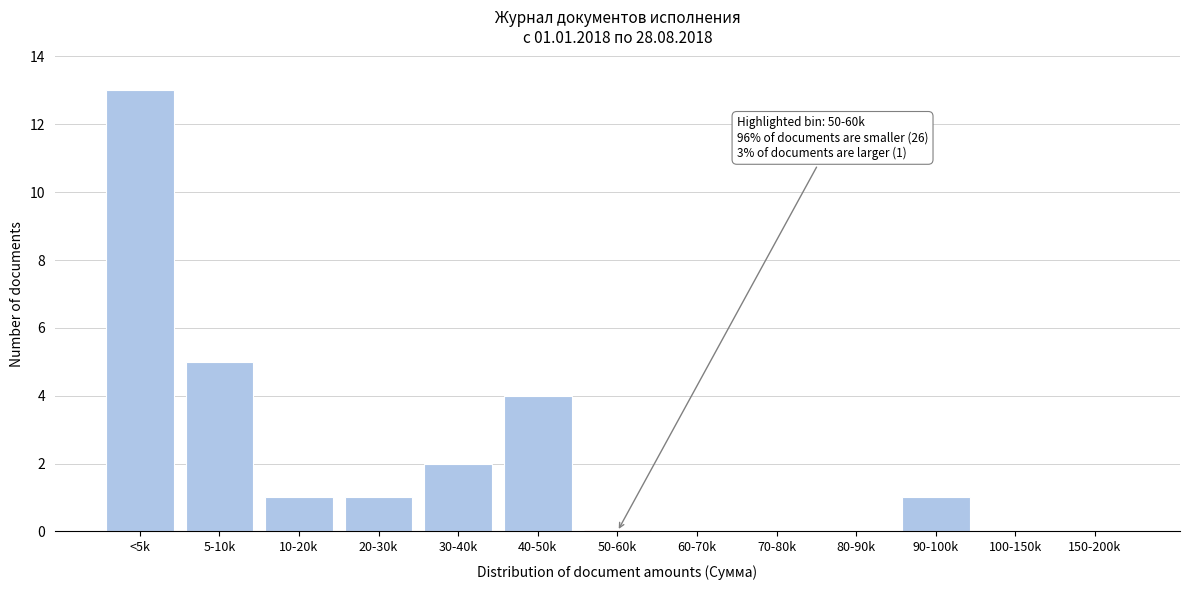

Reading left to right, what are all the values shown in this chart?

<5k=13	5-10k=5	10-20k=1	20-30k=1	30-40k=2	40-50k=4	50-60k=0	60-70k=0	70-80k=0	80-90k=0	90-100k=1	100-150k=0	150-200k=0